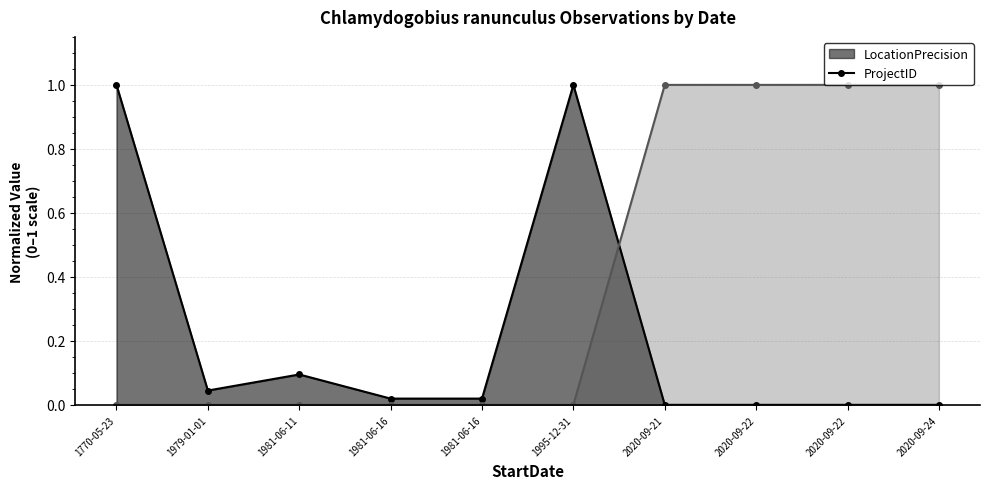

Where is LocationPrecision (line) nearest to the value 0?

2020-09-21